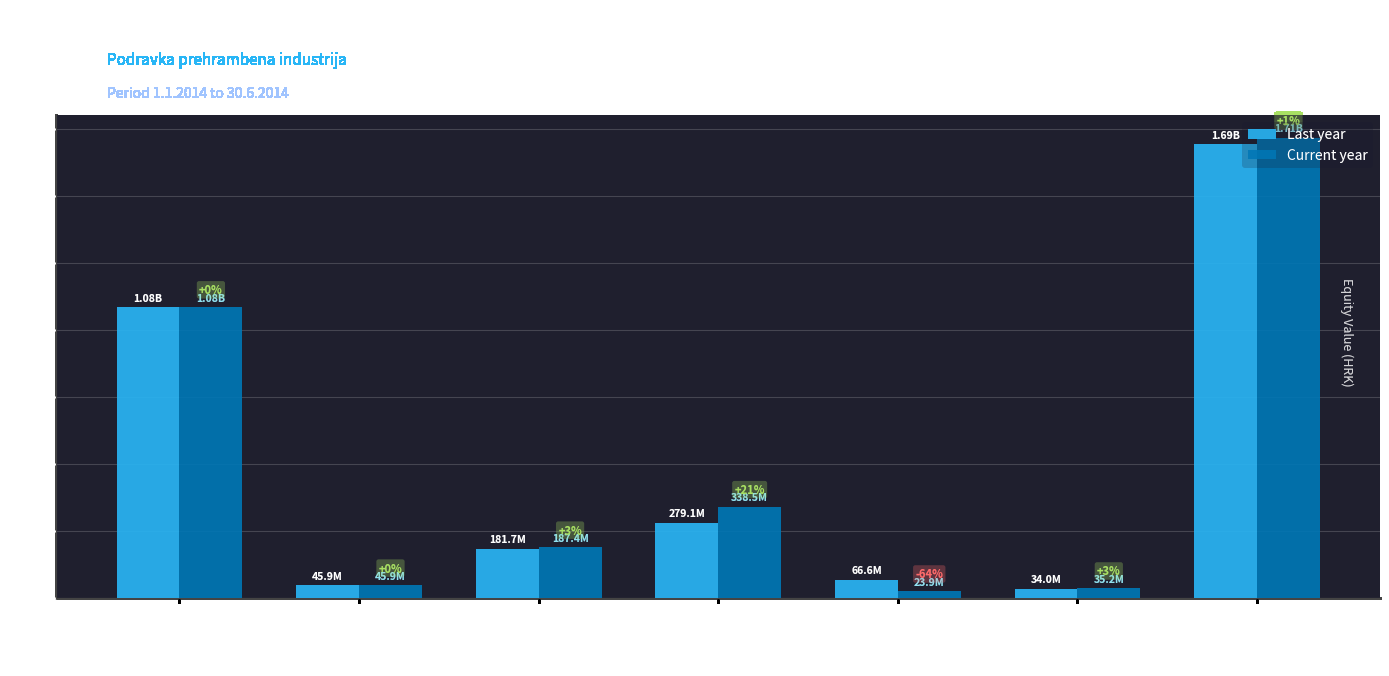

What are all the series names shown in the legend?

Last year, Current year